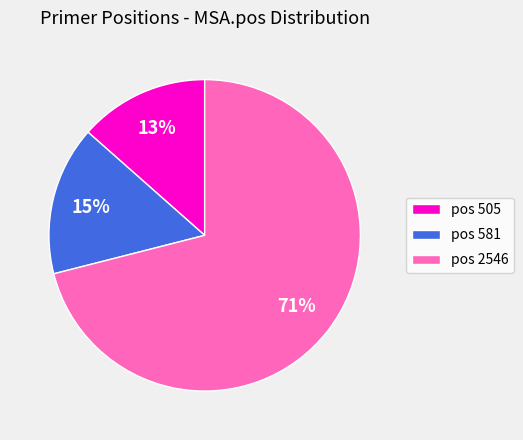

What is the smallest slice in the pie chart?

pos 505